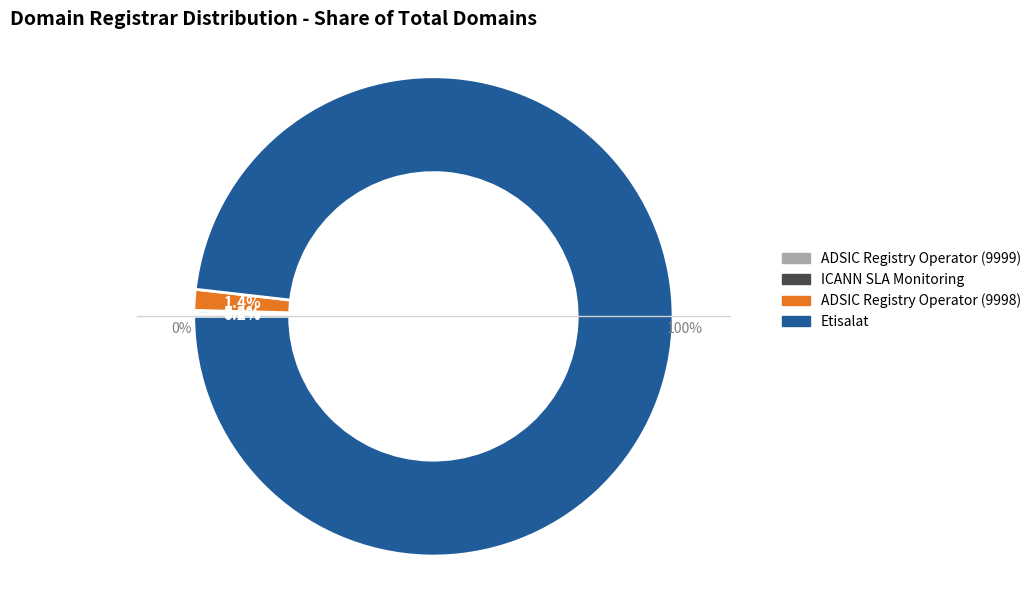

Which category has the smallest portion of the pie?

ADSIC Registry Operator (9999)